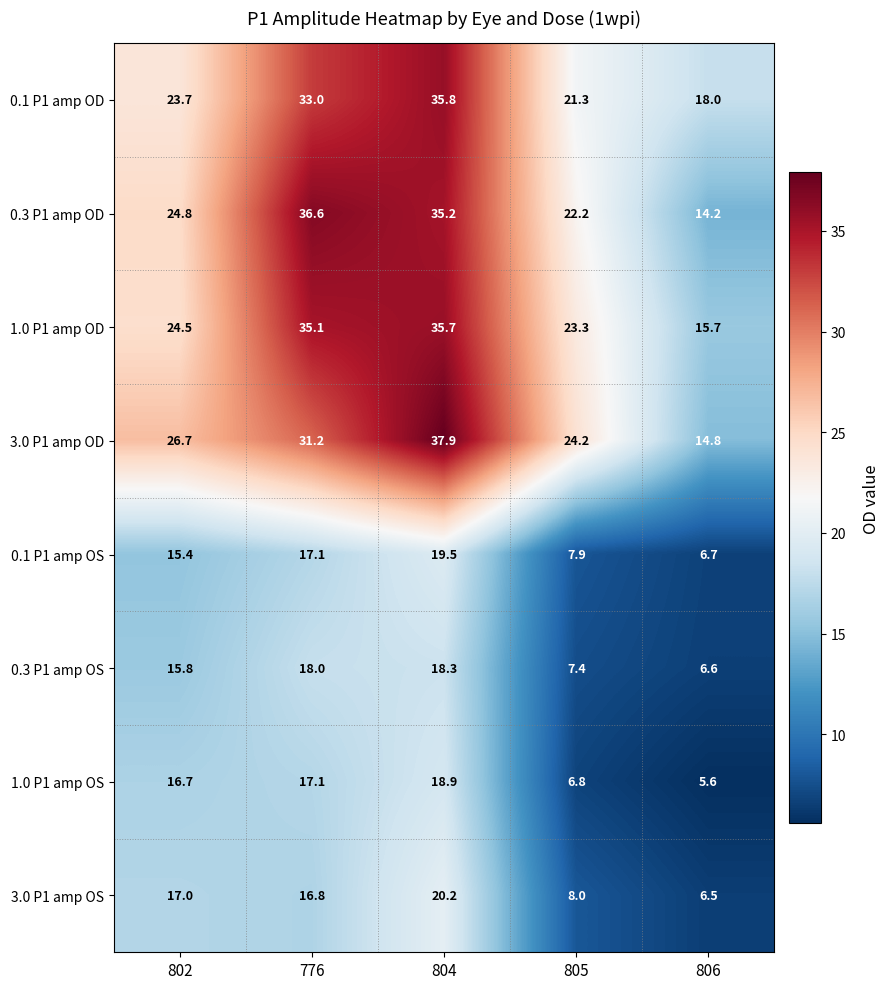

What is the minimum value shown in the chart?

5.6